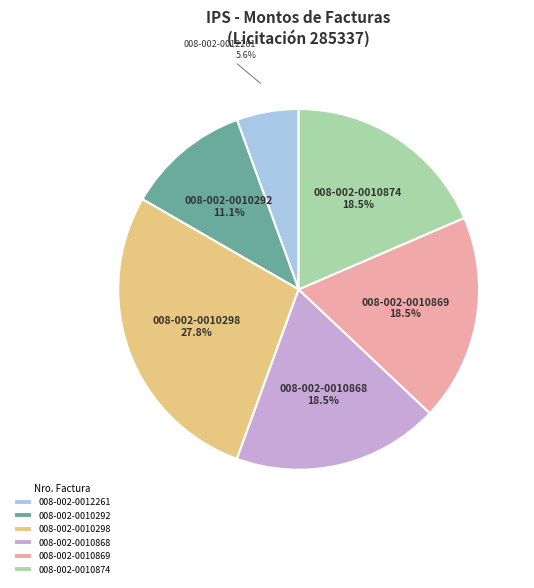

To the nearest percent, what portion does 008-002-0012261 represent?

6%